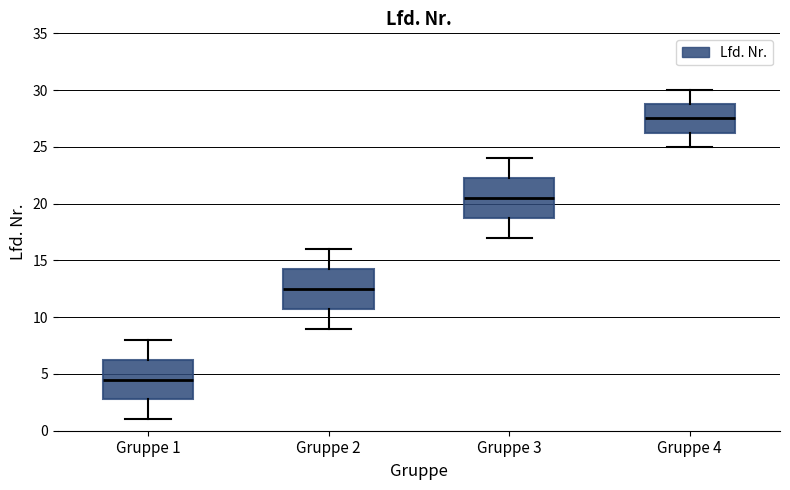

Where is the lower edge of the box for Gruppe 3 on the y-axis? The values are not printed on the chart, so give them approximately, as read against the axis.

19.0